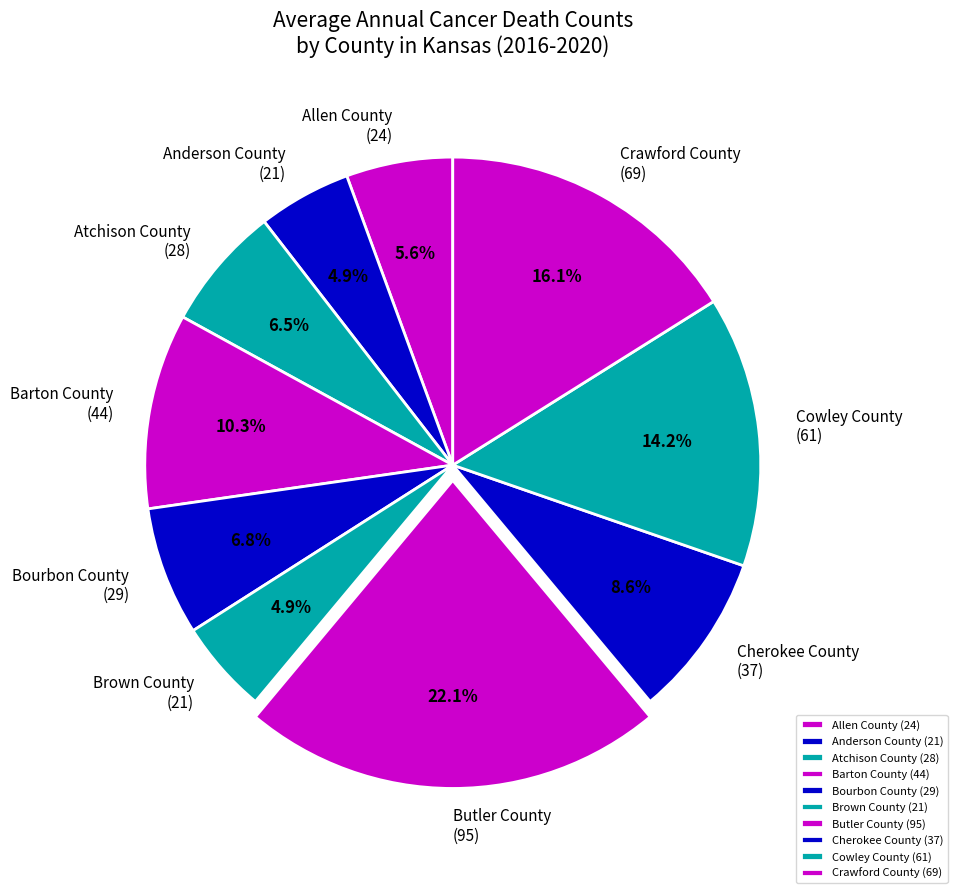

Which slice is the largest?

Butler County (95)